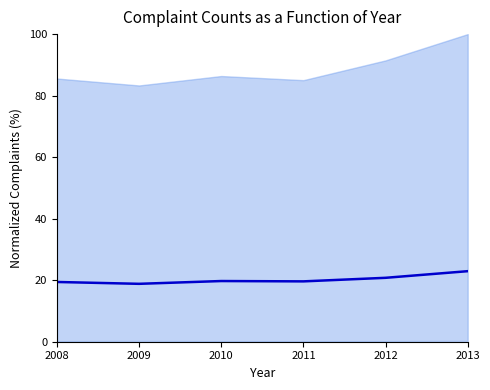

Is it true that the value at 2011 is 19.6?

True